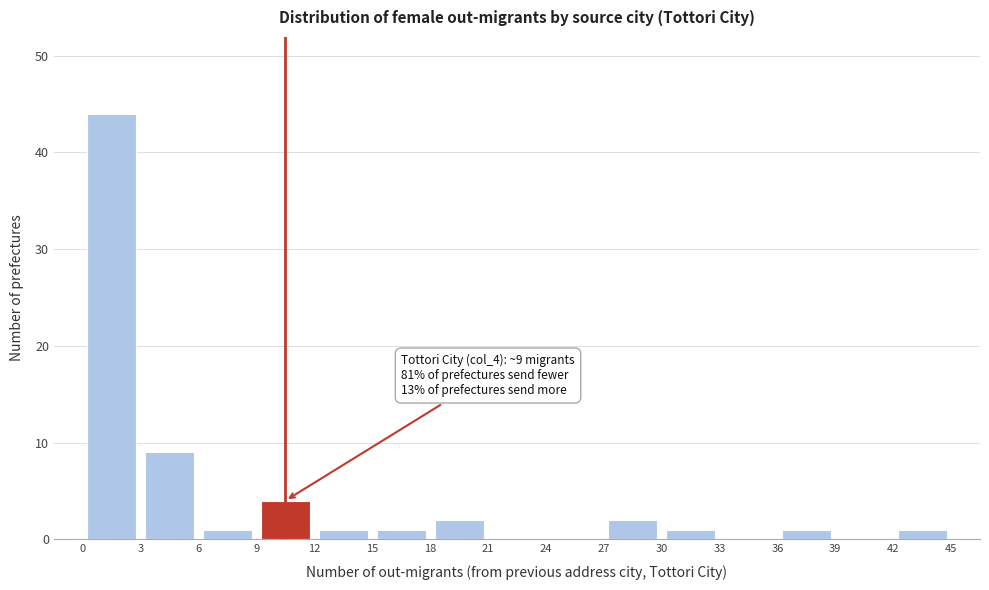

Which range on the x-axis has the tallest bar?

0 to 3